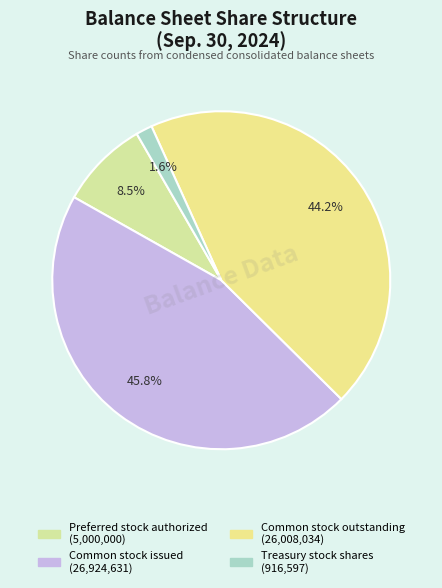

The Common stock issued slice represents 46% of the pie. True or false?

True